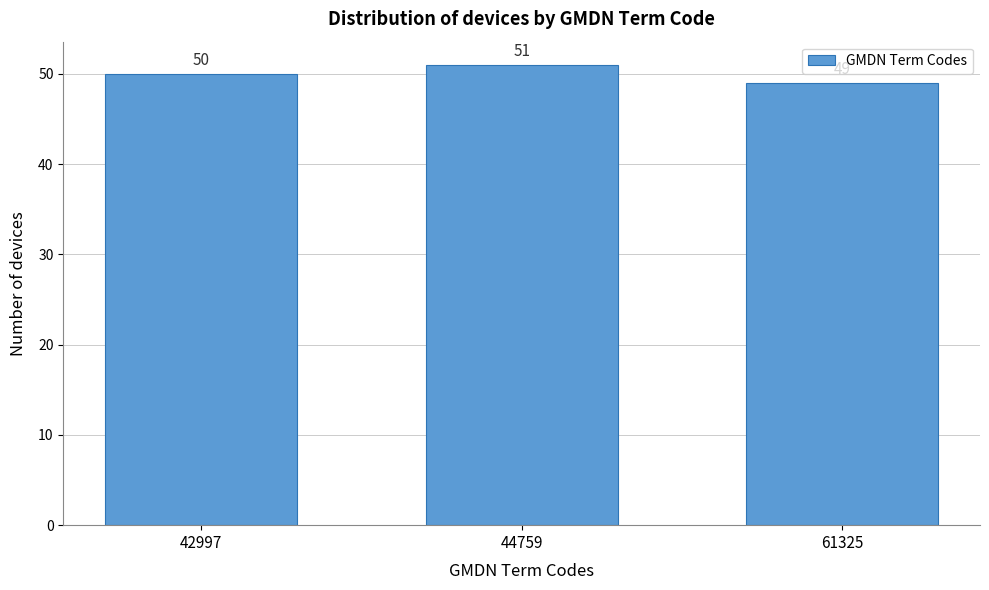

Reading left to right, list all the values displayed in this chart.

50	51	49